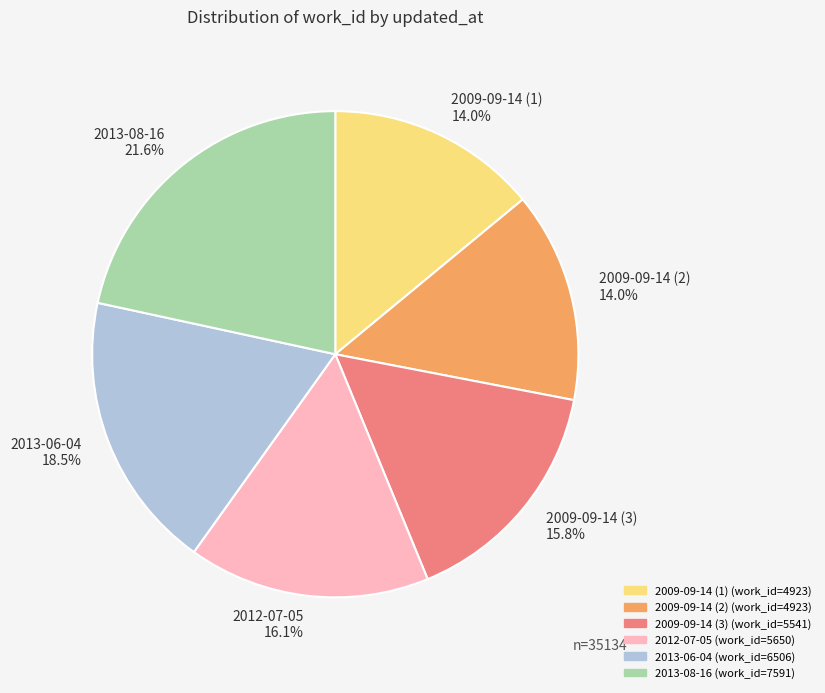

What percentage is NOT represented by 2009-09-14 (1)?

86.0%